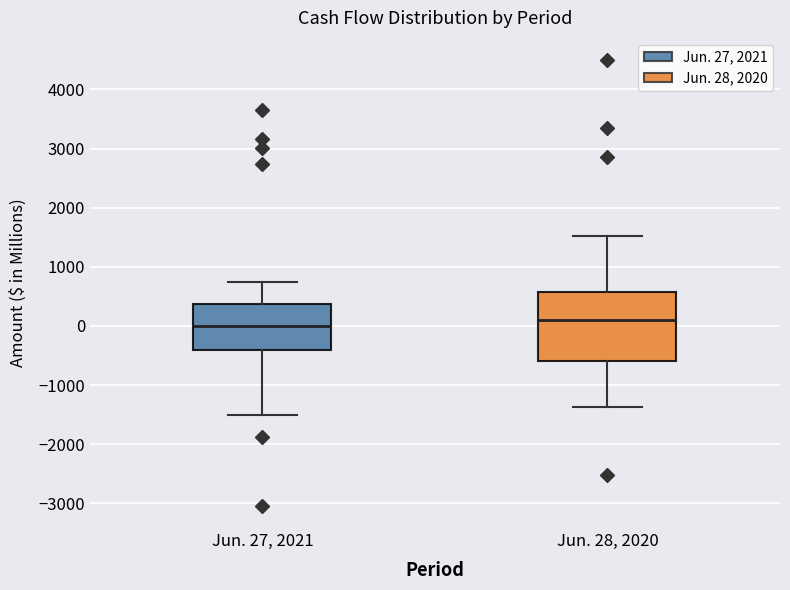

Where does the upper whisker of the box for Jun. 28, 2020 end on the y-axis? The values are not printed on the chart, so give them approximately, as read against the axis.

1500